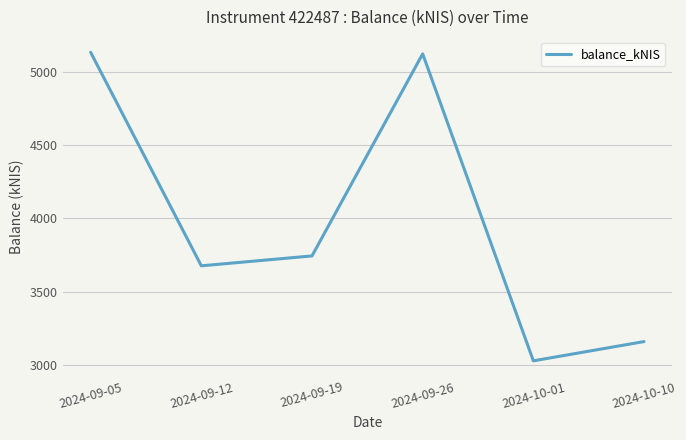

What is the ratio of the value at 2024-09-26 to the value at 2024-10-10?

1.6